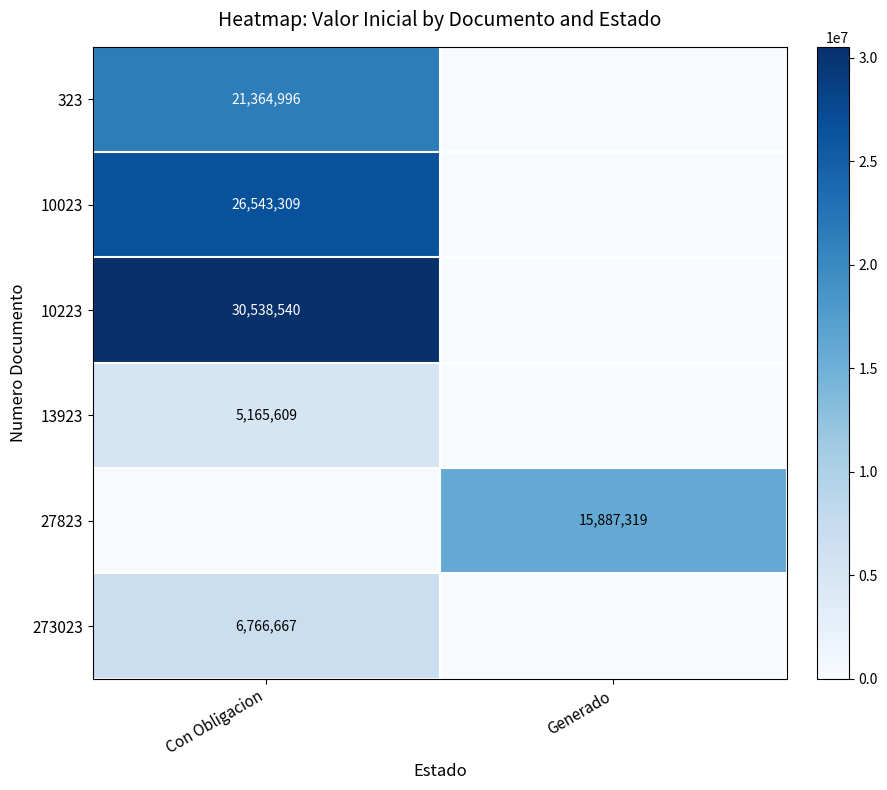

True or false: 27823 has a value of 15887319 at Generado.

True